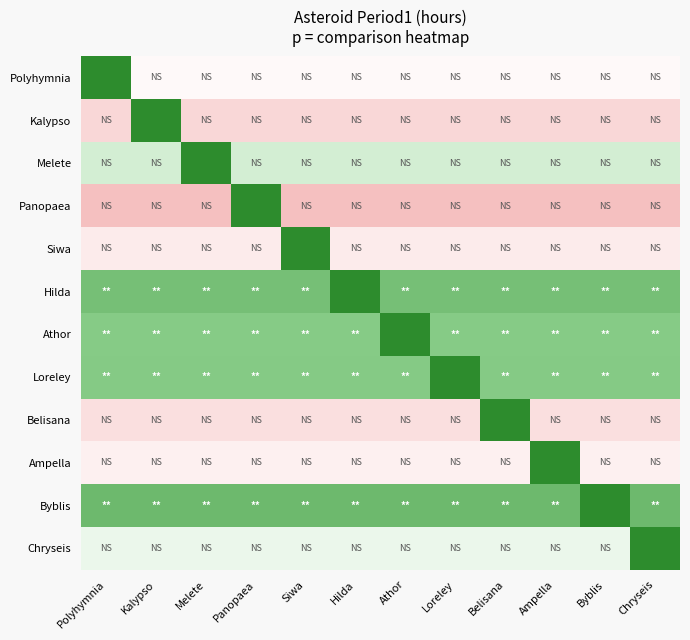

Between Polyhymnia and Panopaea, which is larger?

Panopaea